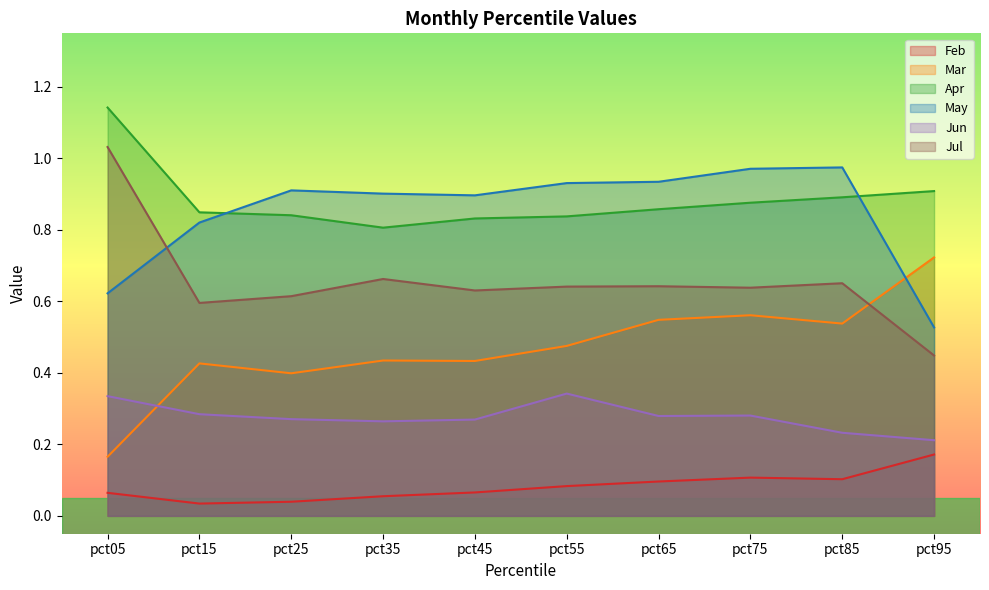

What is the average value of the Jul series?

0.7